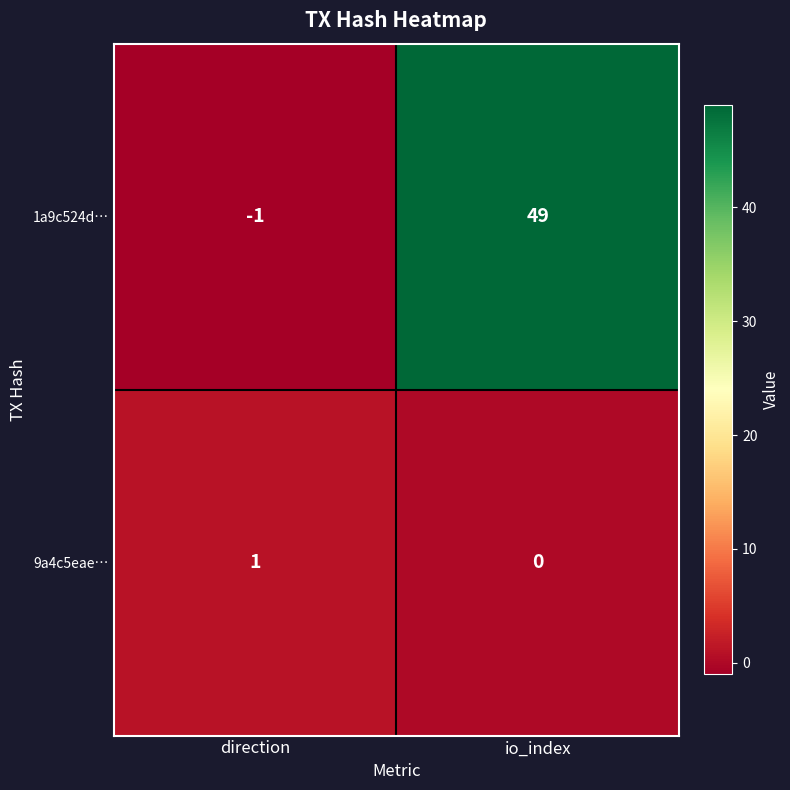

Which category has the lowest value across all series?

direction